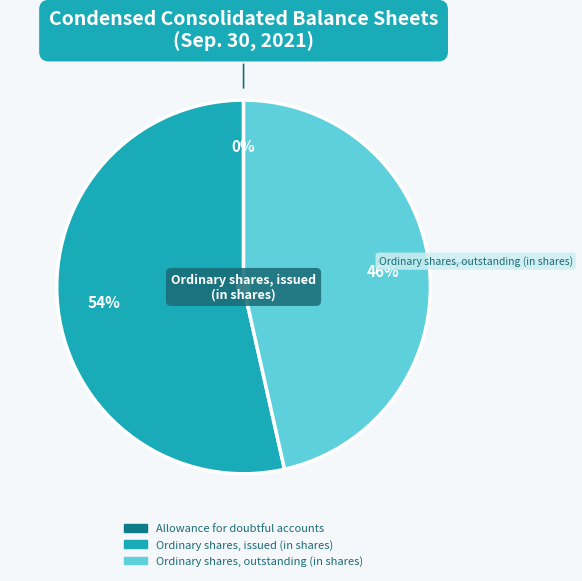

Which category has the biggest portion of the pie?

Ordinary shares, issued (in shares)